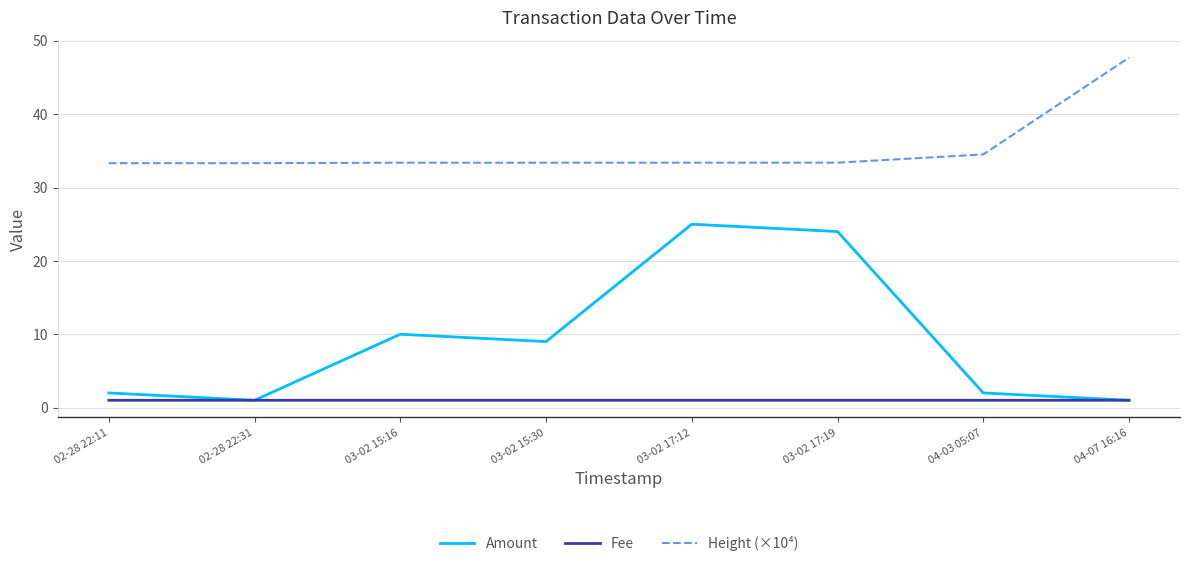

Rank the series by their maximum value, from lowest to highest.

Fee, Amount, Height (×10⁴)